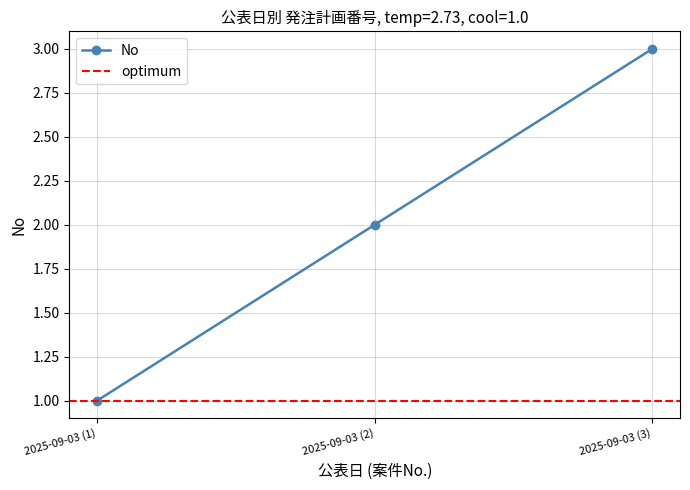

What is the maximum value shown in the chart?

3